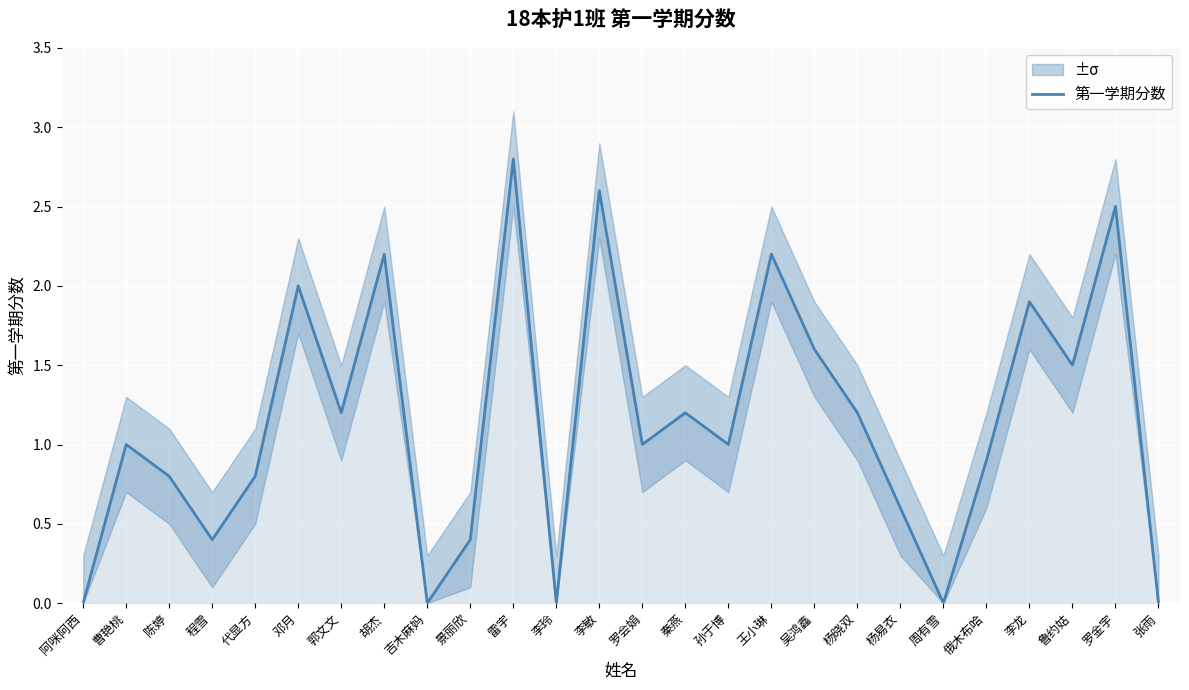

Reading left to right, transcribe all the data shown in this chart.

阿咪阿西=0.0	曹艳桃=1.0	陈婷=0.8	程雪=0.4	代显方=0.8	邓月=2.0	郭文文=1.2	胡杰=2.2	吉木麻妈=0.0	景丽欣=0.4	雷宇=2.8	李玲=0.0	李敏=2.6	罗会娟=1.0	秦燕=1.2	孙于博=1.0	王小琳=2.2	吴鸿鑫=1.6	杨晓双=1.2	杨易衣=0.6	周有雪=0.0	俄木布哈=0.9	李龙=1.9	鲁约姑=1.5	罗金宇=2.5	张雨=0.0